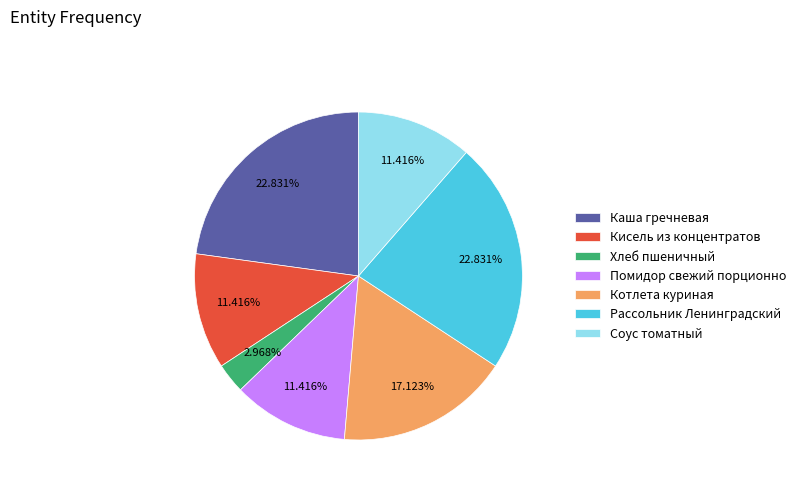

What is the total percentage of Кисель из концентратов and Соус томатный?

22.8%